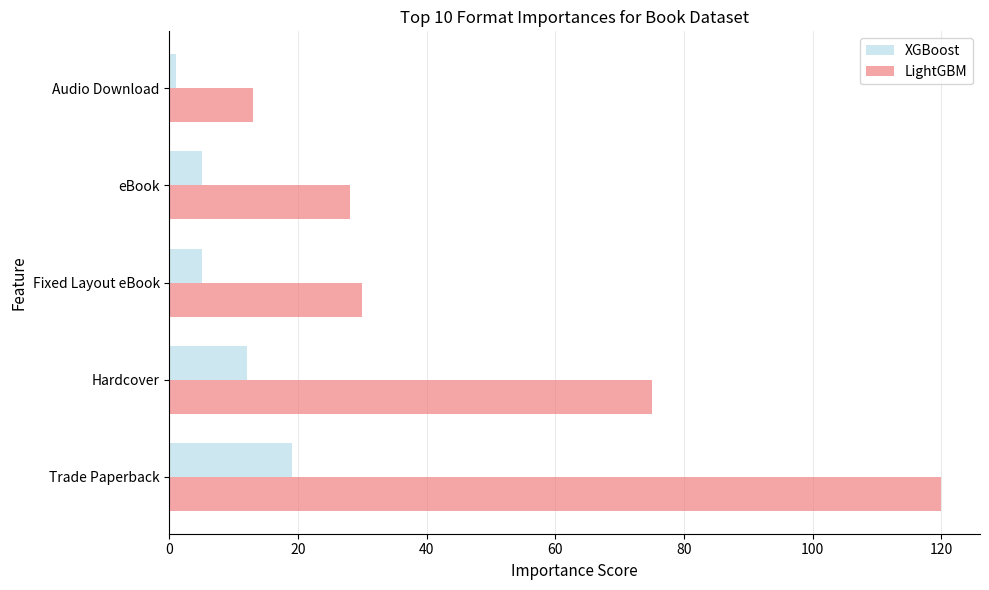

At how many categories does at least one series exceed 119?

1